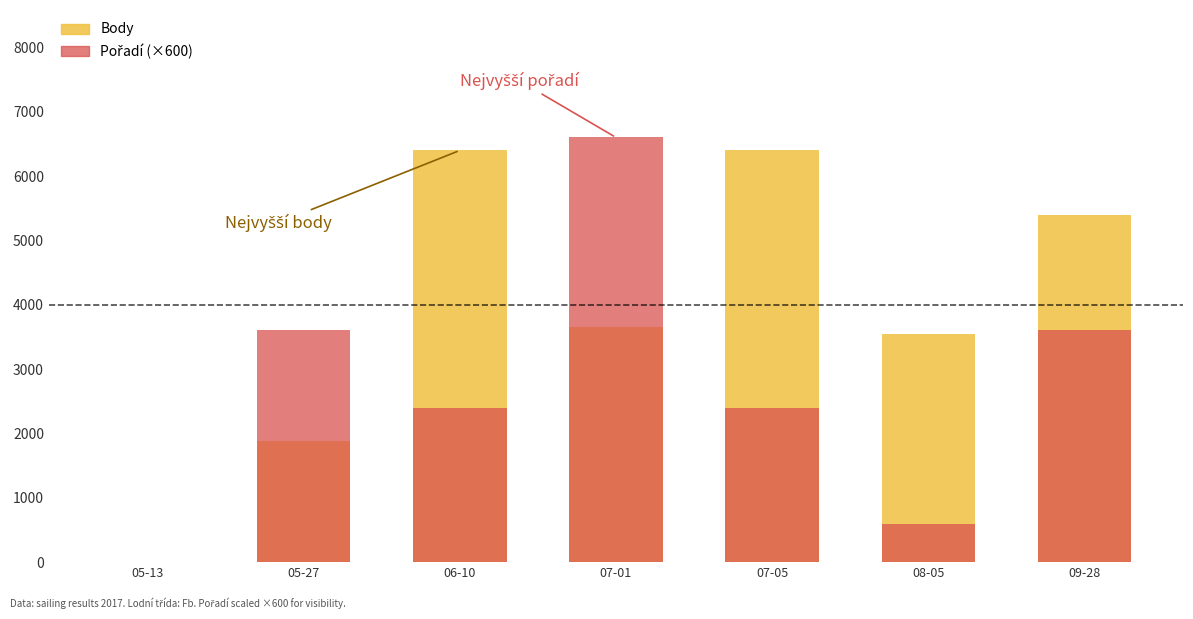

Which series changed the most between 05-27 and 07-01?

Pořadí (×600)